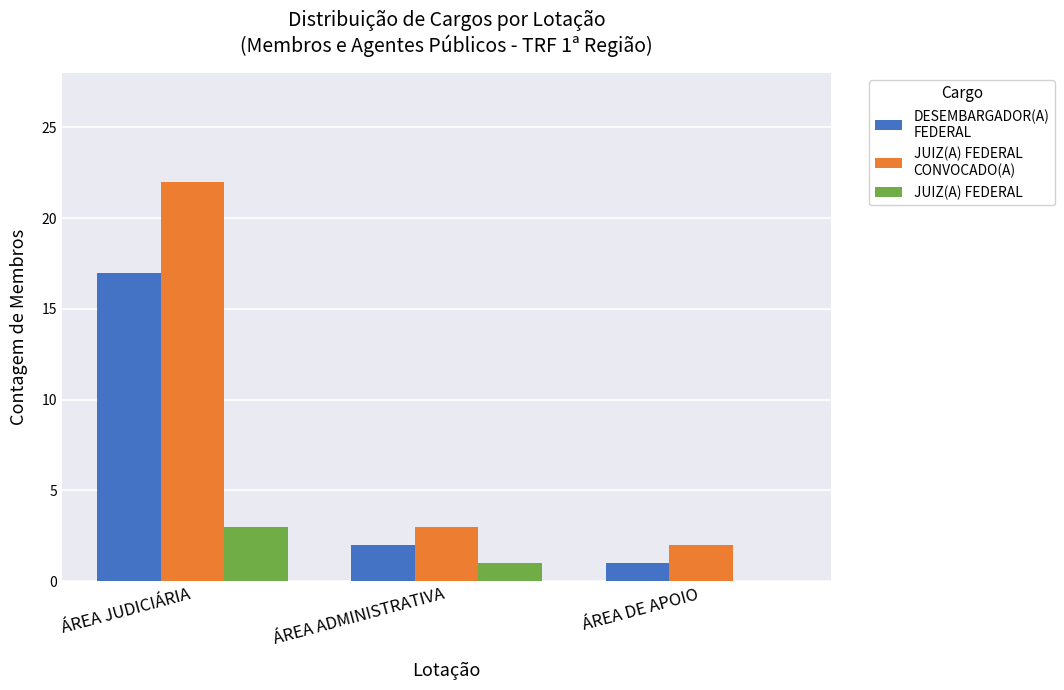

What is the total value across all series at ÁREA DE APOIO?

3